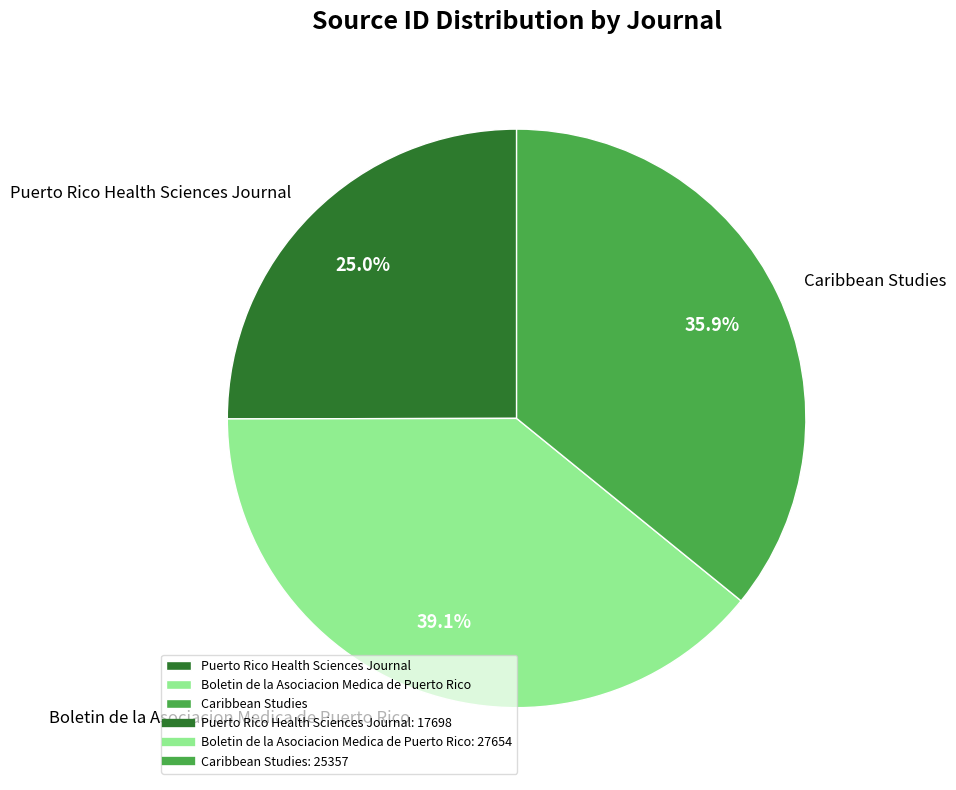

How much of the chart is everything except Puerto Rico Health Sciences Journal?

75.0%